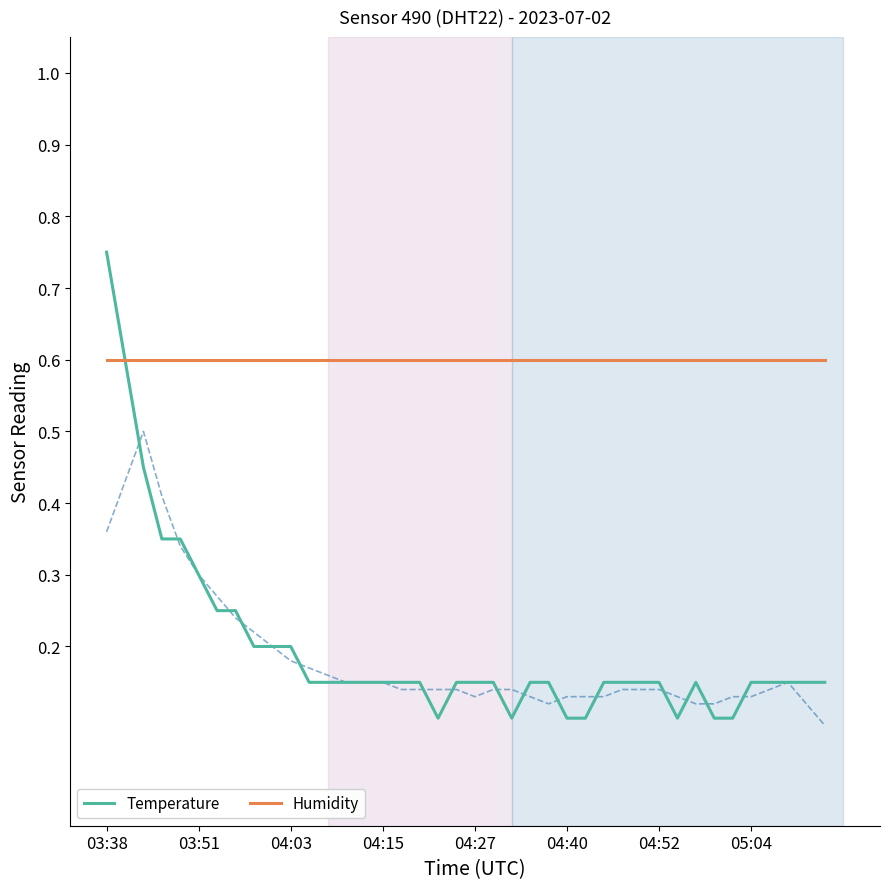

At which label does Temperature reach its peak?

03:38